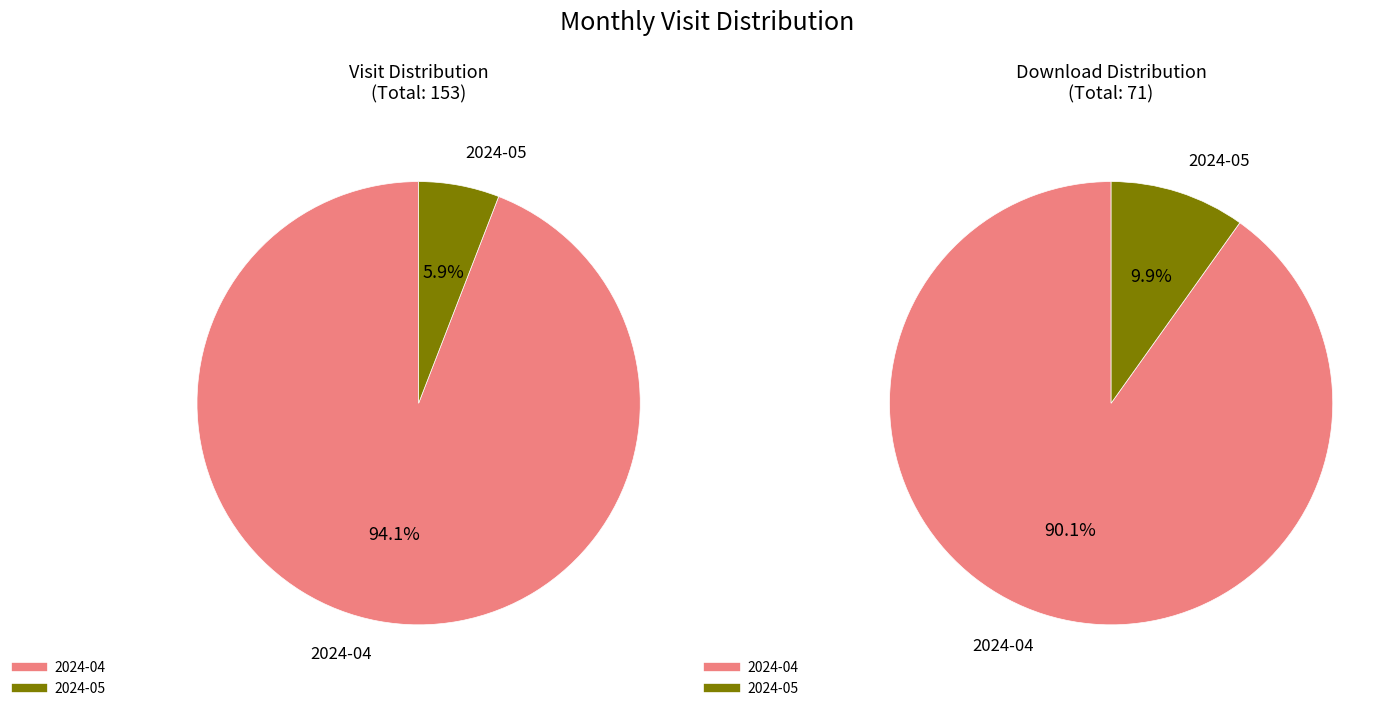

True or false: 2024-04 accounts for 99% of the total.

False